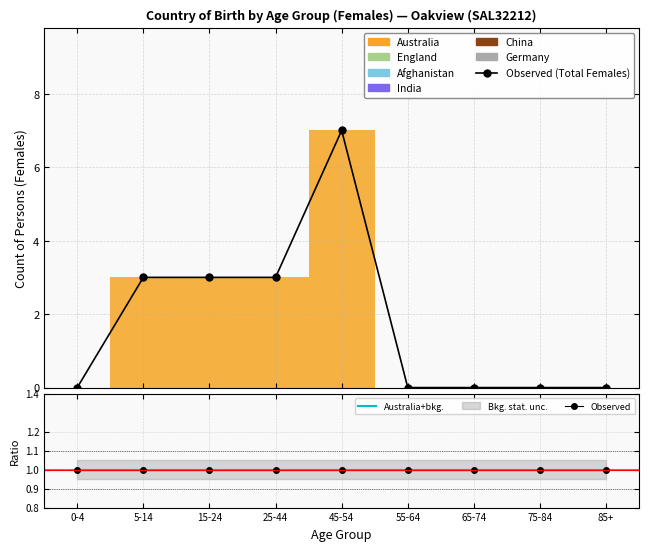

The value of Australia at 85+ is 5. True or false?

False